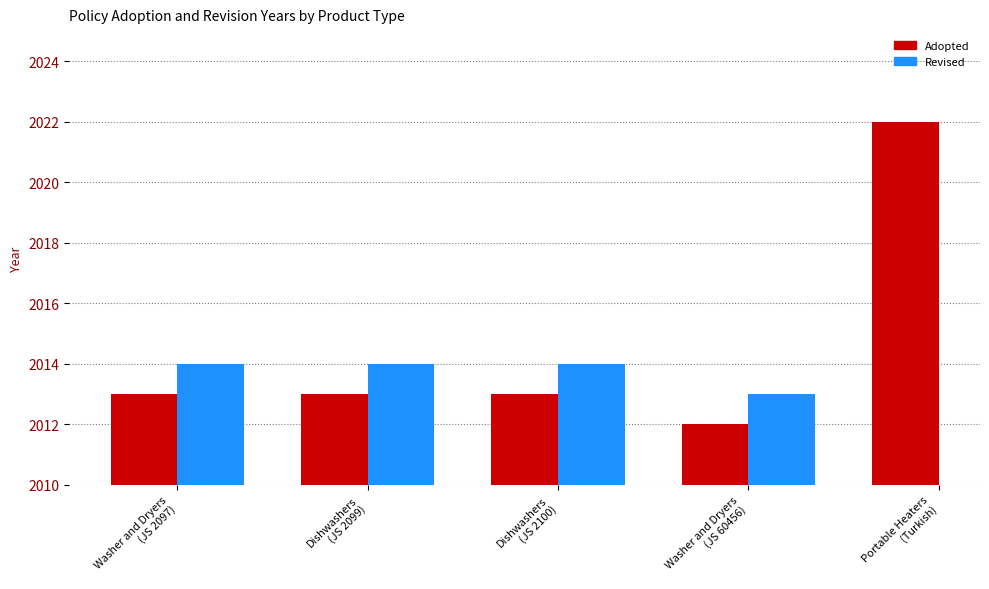

What is the value of the 2nd bar from the left?

2013